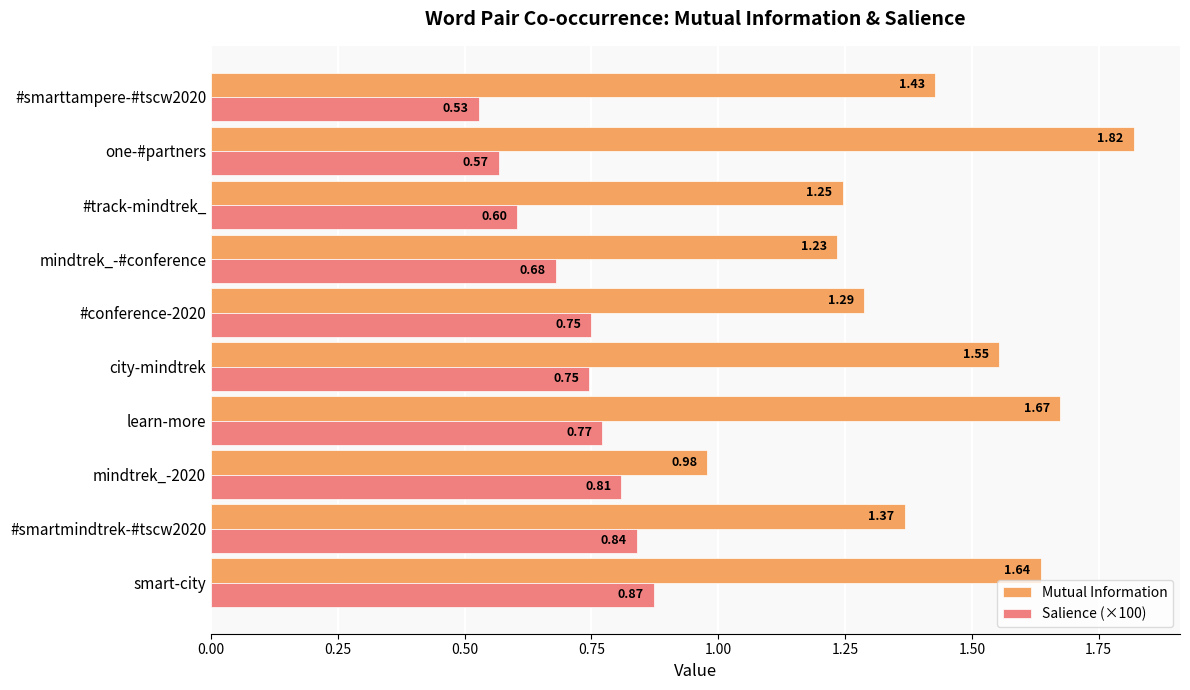

List the series in order of their overall mean, lowest first.

Salience (×100), Mutual Information